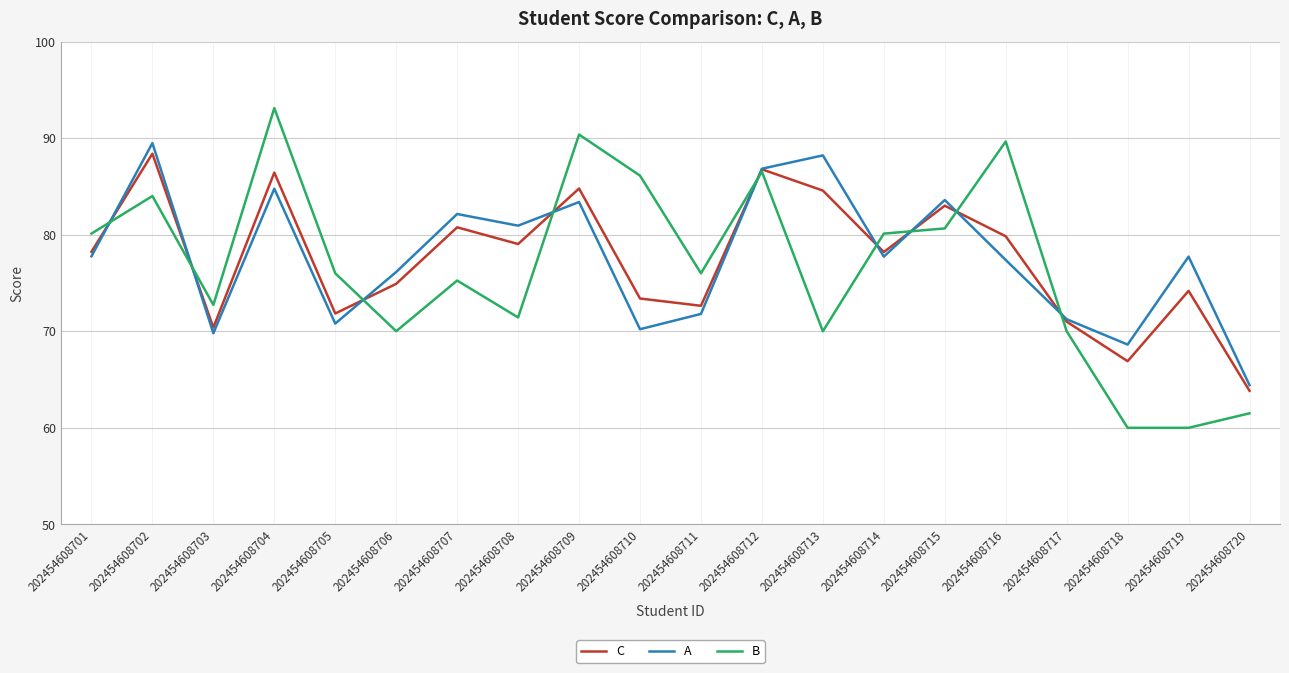

Which series has the largest range (max minus min)?

B